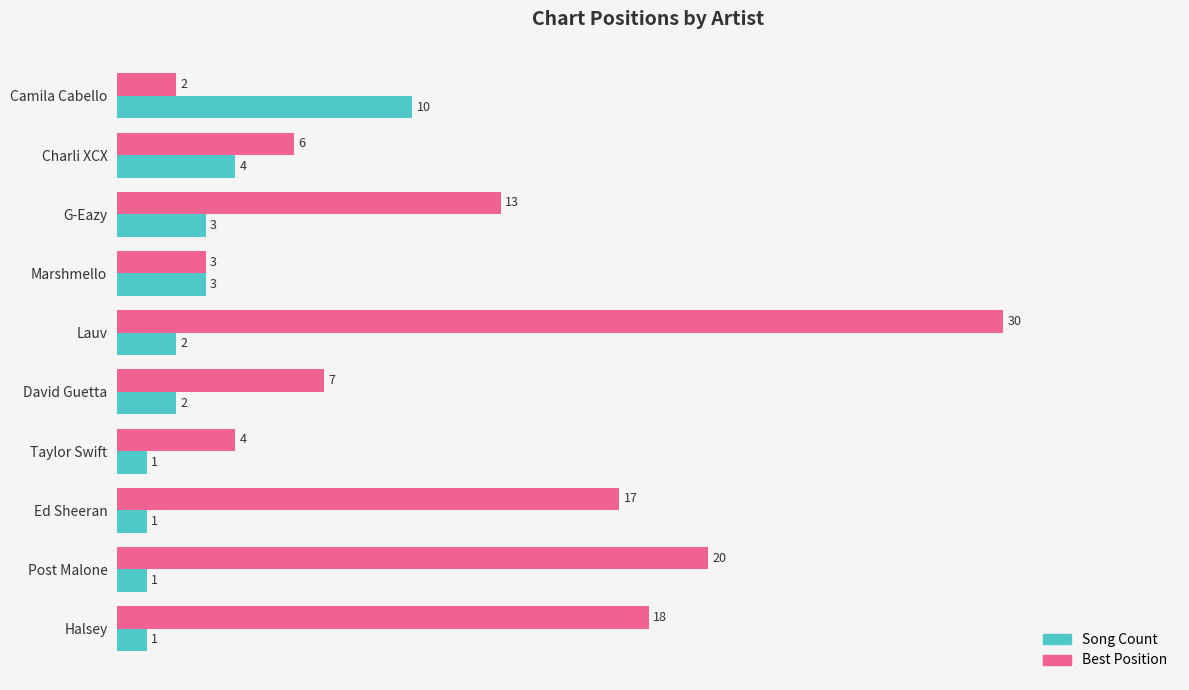

List the series in order of their peak value, lowest first.

Song Count, Best Position